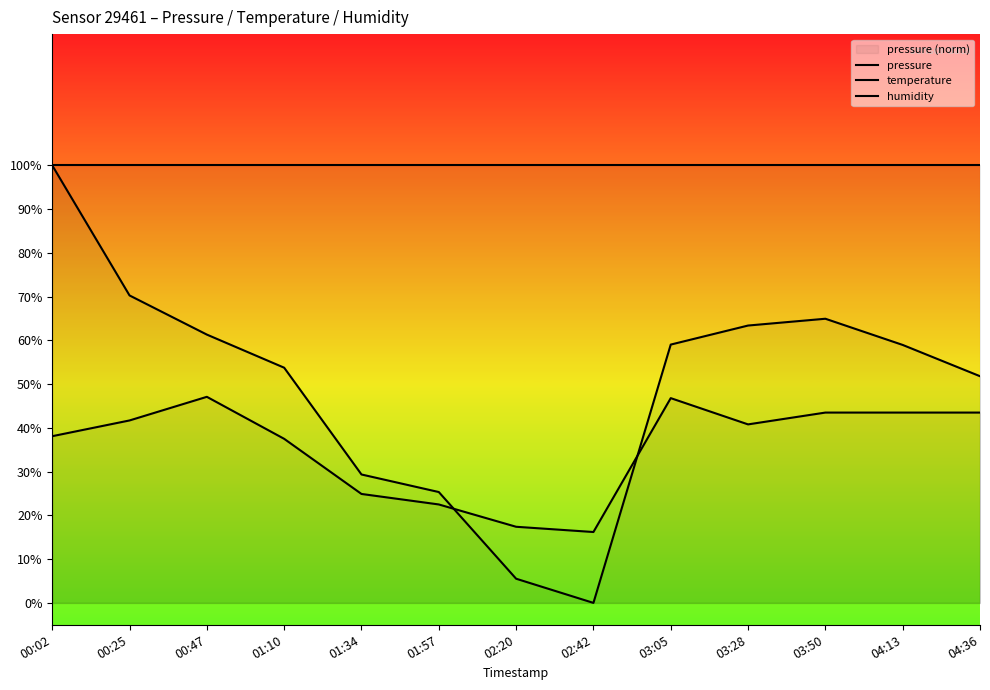

At which label is temperature closest to 31?

01:34